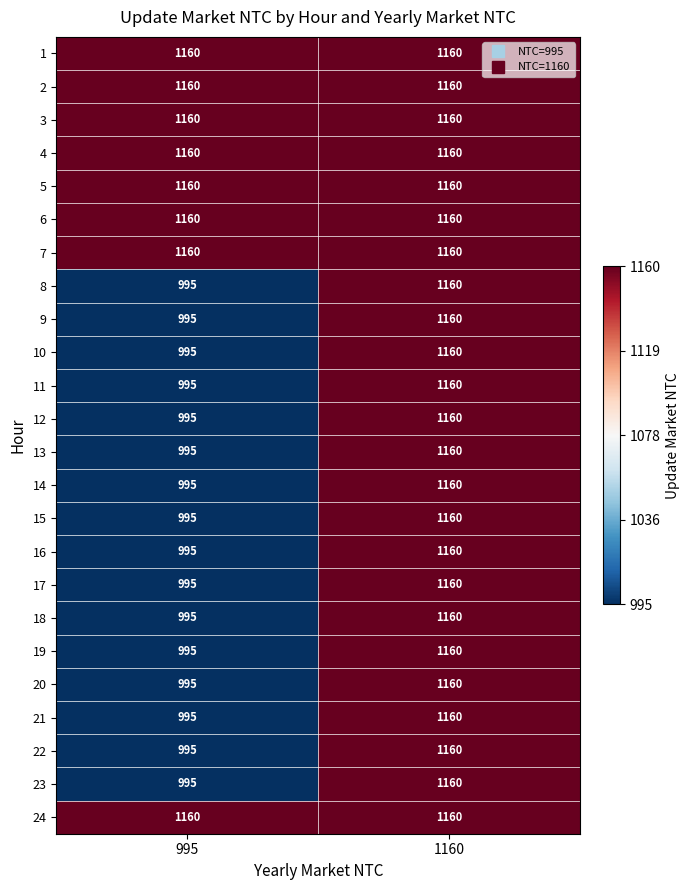

What is the greatest value displayed?

1160